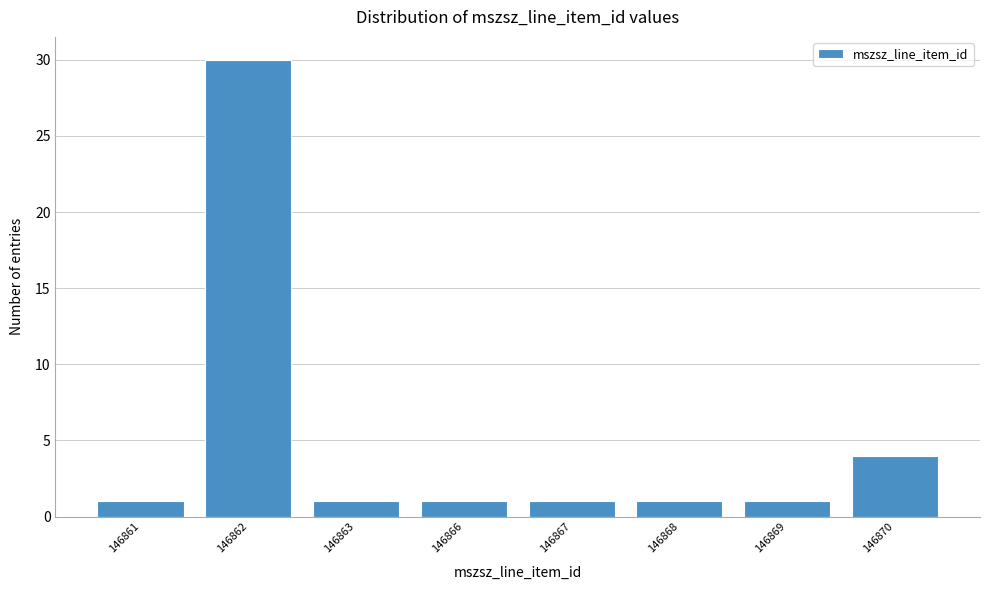

Reading left to right, transcribe all the data shown in this chart.

146861=1	146862=30	146863=1	146866=1	146867=1	146868=1	146869=1	146870=4